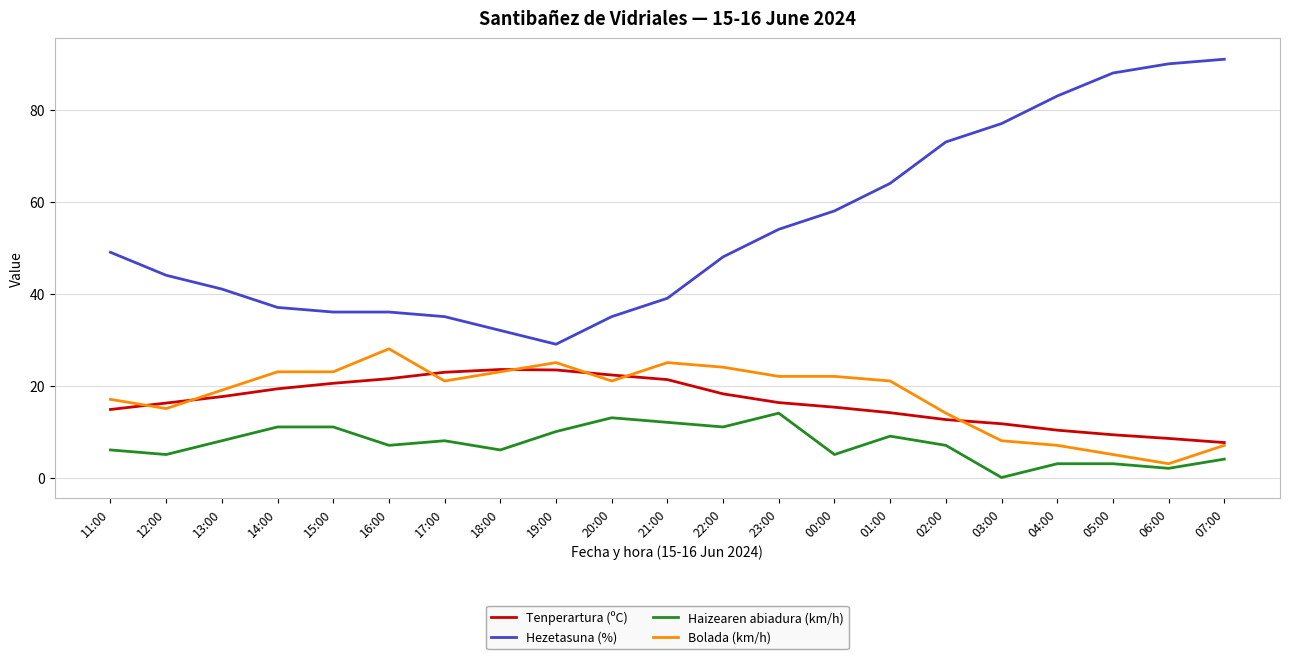

True or false: Haizearen abiadura (km/h) has more than 0 points higher than both neighbors.

True